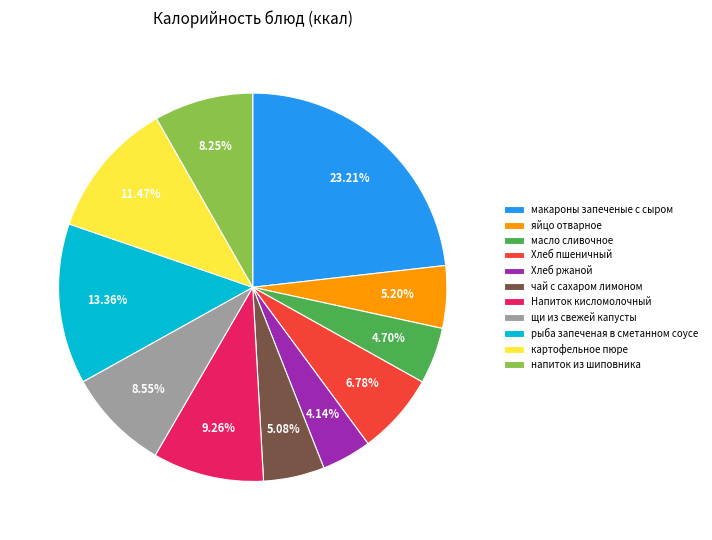

Is it true that чай с сахаром лимоном is 5% of the pie?

True